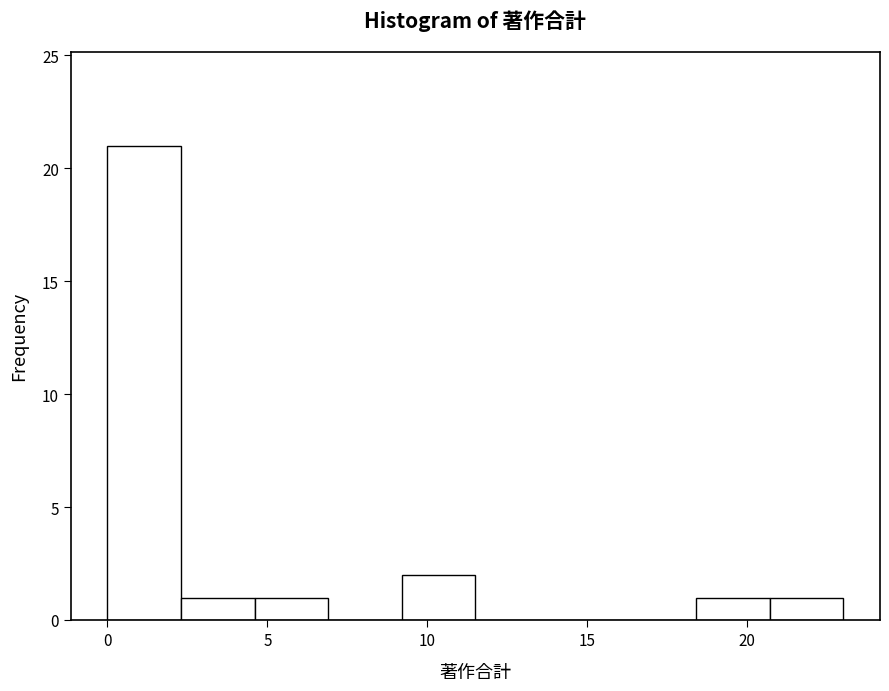

How tall is the bar that spans 0.0 to 2.3 on the x-axis? Neither the bar edges nor the heights are printed on the chart, so give them approximately, as read against the axes.

21